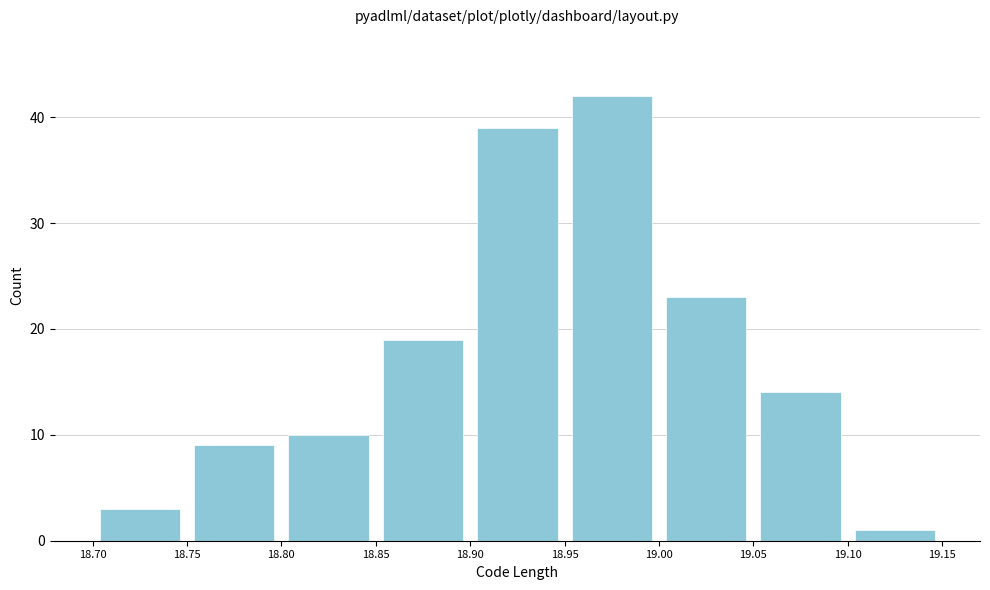

What is the height of the bar covering 18.75 to 18.80 on the x-axis? The values are not printed on the chart, so give them approximately, as read against the axis.

9